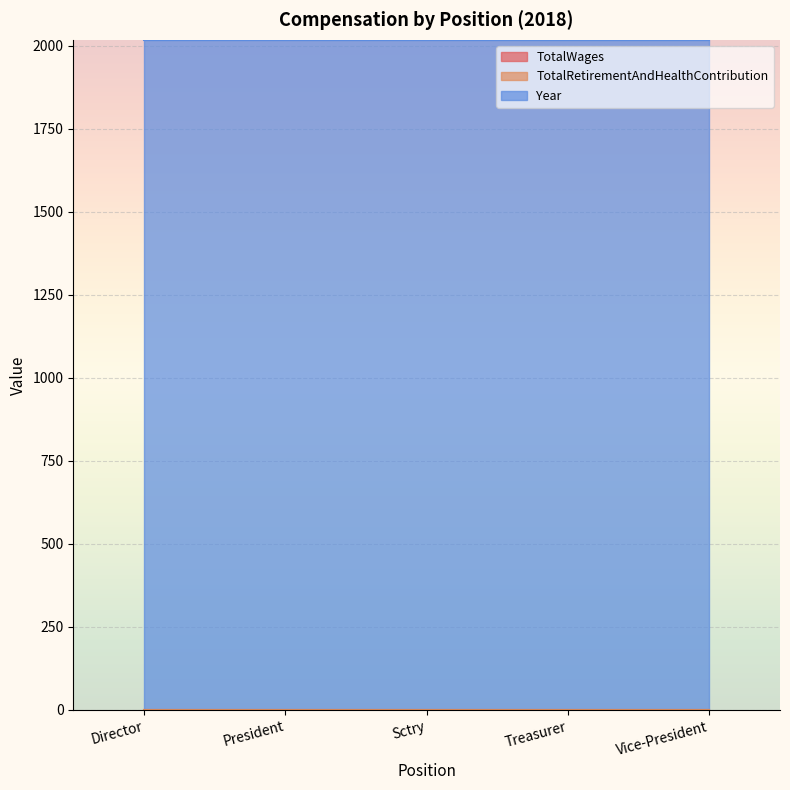

Which category has the highest value in the TotalWages series?

Director